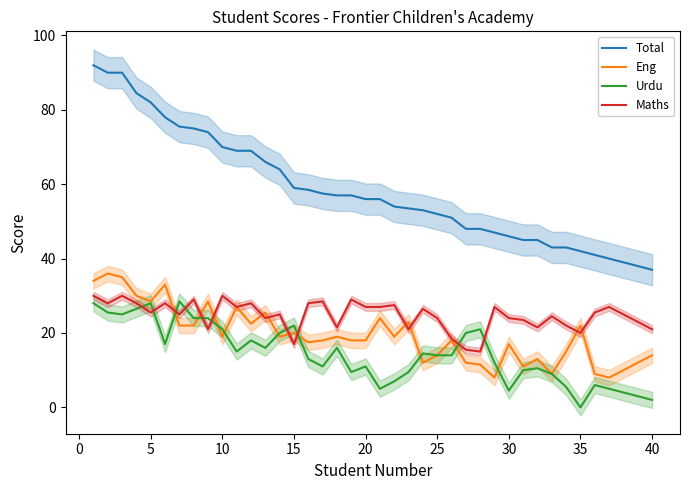

Is the value of Maths at 15 greater than the value of Urdu at 30?

Yes